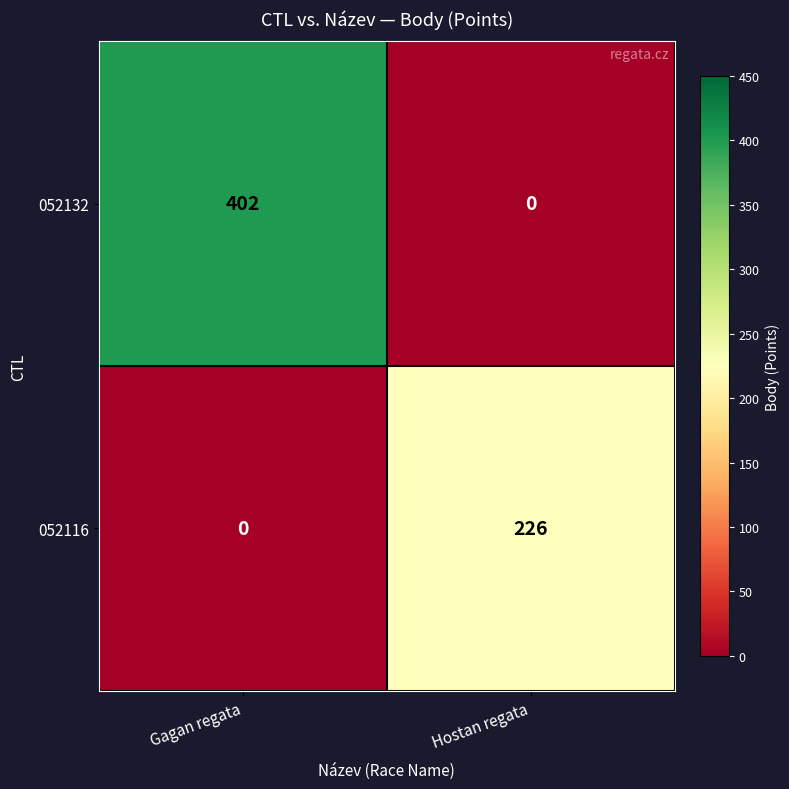

The 052132 series shows 187 at Hostan regata. True or false?

False